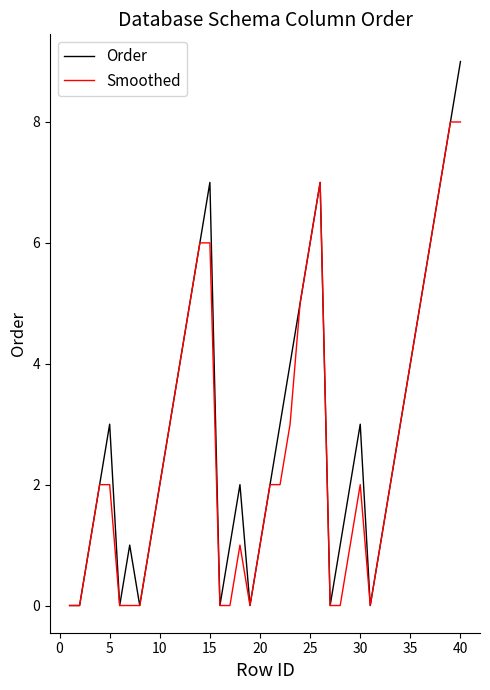

List the series in order of their peak value, highest first.

Order, Smoothed